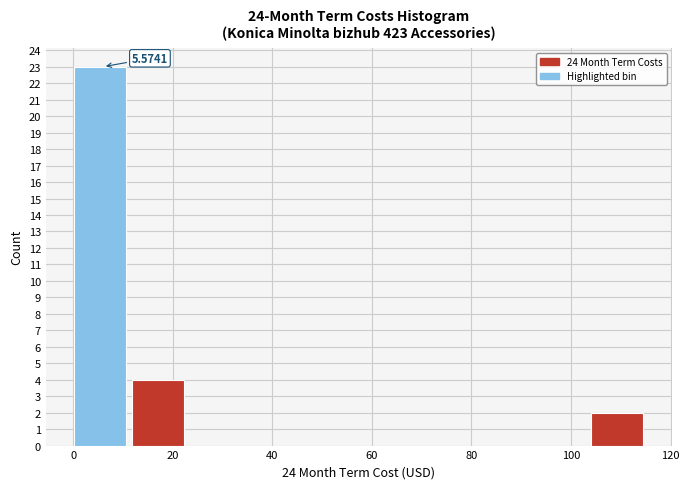

Which range on the x-axis has the tallest bar?

0 to 12